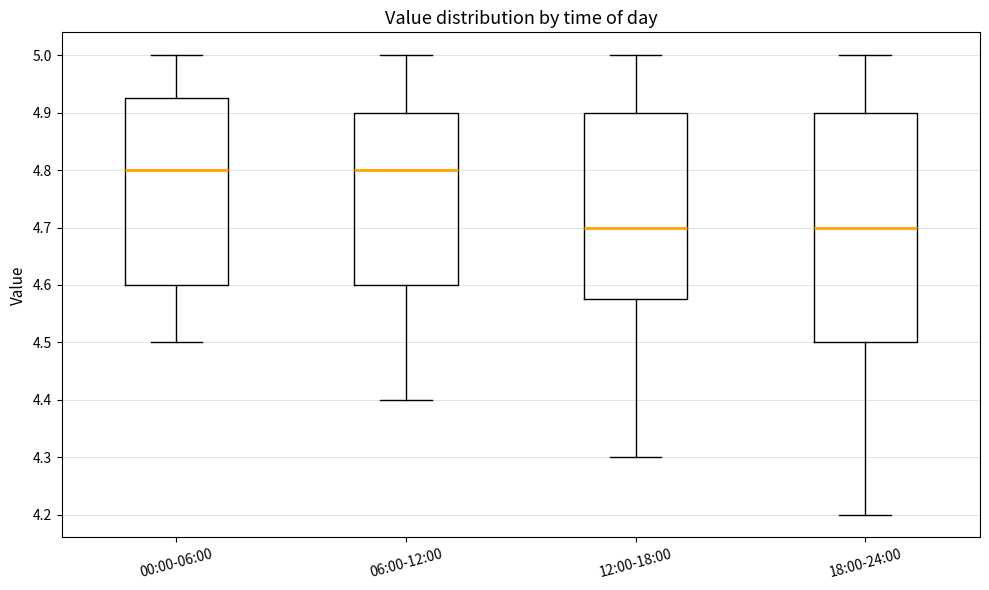

Where does the median line of the box for 00:00-06:00 sit on the y-axis? The values are not printed on the chart, so give them approximately, as read against the axis.

4.80